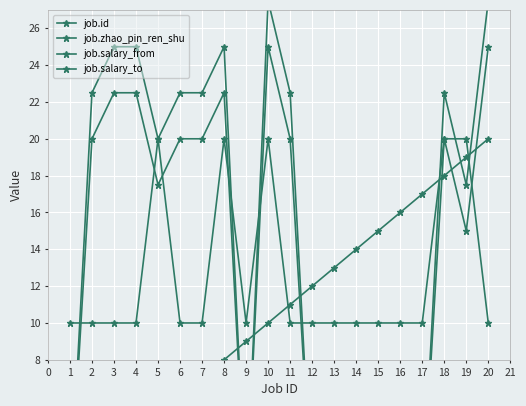

Reading left to right, list all the values displayed in this chart.

job.id: 1.0	2.0	3.0	4.0	5.0	6.0	7.0	8.0	9.0	10.0	11.0	12.0	13.0	14.0	15.0	16.0	17.0	18.0	19.0	20.0
job.zhao_pin_ren_shu: 10.0	10.0	10.0	10.0	20.0	10.0	10.0	20.0	10.0	20.0	10.0	10.0	10.0	10.0	10.0	10.0	10.0	20.0	20.0	10.0
job.salary_from: 0.0	20.0	22.5	22.5	17.5	20.0	20.0	22.5	0.0	25.0	20.0	0.0	0.0	0.0	0.0	0.0	0.0	20.0	15.0	25.0
job.salary_to: 0.0	22.5	25.0	25.0	20.0	22.5	22.5	25.0	0.0	27.5	22.5	0.0	0.0	0.0	0.0	0.0	0.0	22.5	17.5	27.5